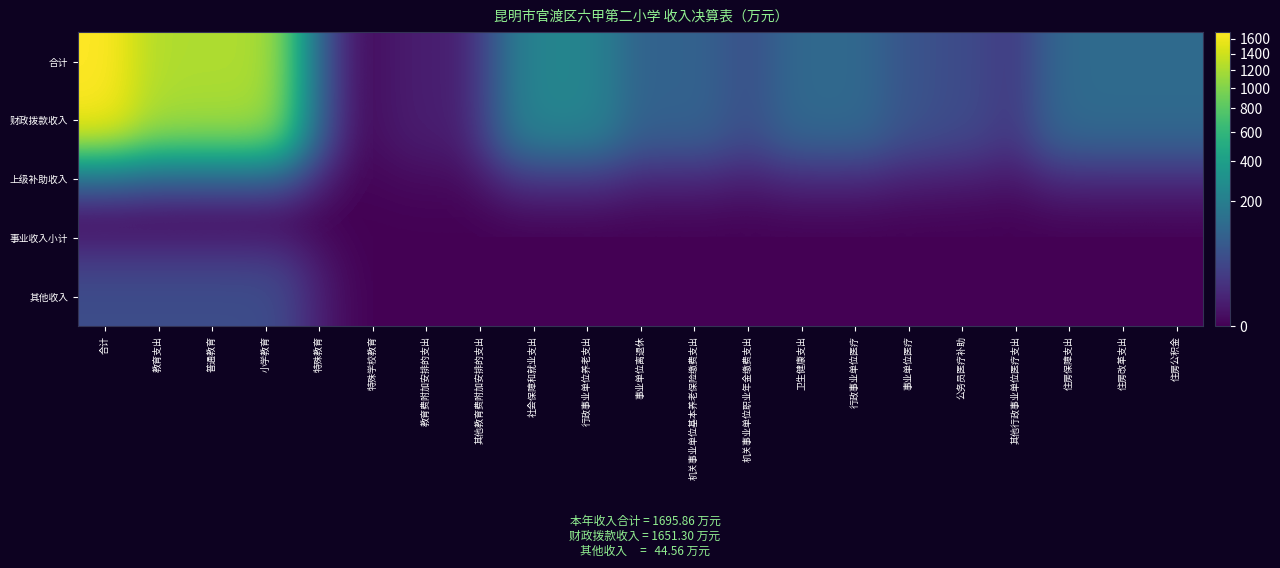

Reading left to right, extract all data points from this chart.

合计: 合计=1695.9	教育支出=1228.7	普通教育=1224.9	小学教育=1224.9	特殊教育=0.5	特殊学校教育=0.5	教育费附加安排的支出=3.3	其他教育费附加安排的支出=3.3	社会保障和就业支出=233.6	行政事业单位养老支出=233.6	事业单位离退休=89.8	机关事业单位基本养老保险缴费支出=95.8	机关事业单位职业年金缴费支出=47.9	卫生健康支出=114.3	行政事业单位医疗=114.3	事业单位医疗=55.0	公务员医疗补助=42.2	其他行政事业单位医疗支出=17.1	住房保障支出=119.3	住房改革支出=119.3	住房公积金=119.3
财政拨款收入: 合计=1651.3	教育支出=1184.1	普通教育=1180.3	小学教育=1180.3	特殊教育=0.5	特殊学校教育=0.5	教育费附加安排的支出=3.3	其他教育费附加安排的支出=3.3	社会保障和就业支出=233.6	行政事业单位养老支出=233.6	事业单位离退休=89.8	机关事业单位基本养老保险缴费支出=95.8	机关事业单位职业年金缴费支出=47.9	卫生健康支出=114.3	行政事业单位医疗=114.3	事业单位医疗=55.0	公务员医疗补助=42.2	其他行政事业单位医疗支出=17.1	住房保障支出=119.3	住房改革支出=119.3	住房公积金=119.3
上级补助收入: 合计=0.0	教育支出=0.0	普通教育=0.0	小学教育=0.0	特殊教育=0.0	特殊学校教育=0.0	教育费附加安排的支出=0.0	其他教育费附加安排的支出=0.0	社会保障和就业支出=0.0	行政事业单位养老支出=0.0	事业单位离退休=0.0	机关事业单位基本养老保险缴费支出=0.0	机关事业单位职业年金缴费支出=0.0	卫生健康支出=0.0	行政事业单位医疗=0.0	事业单位医疗=0.0	公务员医疗补助=0.0	其他行政事业单位医疗支出=0.0	住房保障支出=0.0	住房改革支出=0.0	住房公积金=0.0
事业收入小计: 合计=0.0	教育支出=0.0	普通教育=0.0	小学教育=0.0	特殊教育=0.0	特殊学校教育=0.0	教育费附加安排的支出=0.0	其他教育费附加安排的支出=0.0	社会保障和就业支出=0.0	行政事业单位养老支出=0.0	事业单位离退休=0.0	机关事业单位基本养老保险缴费支出=0.0	机关事业单位职业年金缴费支出=0.0	卫生健康支出=0.0	行政事业单位医疗=0.0	事业单位医疗=0.0	公务员医疗补助=0.0	其他行政事业单位医疗支出=0.0	住房保障支出=0.0	住房改革支出=0.0	住房公积金=0.0
其他收入: 合计=44.6	教育支出=44.6	普通教育=44.6	小学教育=44.6	特殊教育=0.0	特殊学校教育=0.0	教育费附加安排的支出=0.0	其他教育费附加安排的支出=0.0	社会保障和就业支出=0.0	行政事业单位养老支出=0.0	事业单位离退休=0.0	机关事业单位基本养老保险缴费支出=0.0	机关事业单位职业年金缴费支出=0.0	卫生健康支出=0.0	行政事业单位医疗=0.0	事业单位医疗=0.0	公务员医疗补助=0.0	其他行政事业单位医疗支出=0.0	住房保障支出=0.0	住房改革支出=0.0	住房公积金=0.0